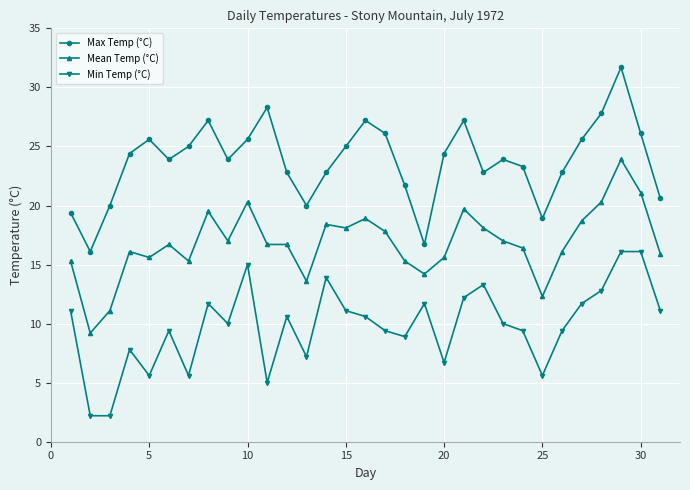

Does the chart display data point markers on the line(s)?

Yes